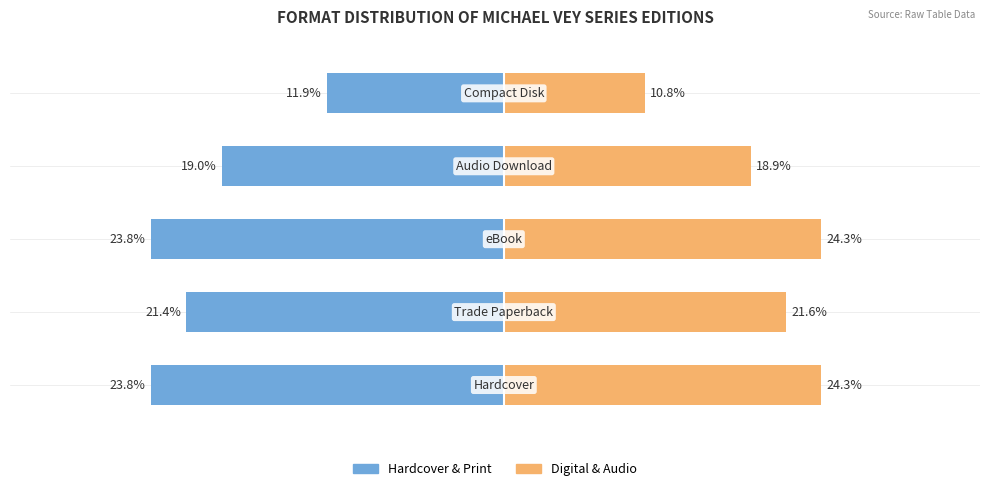

What are all the series names shown in the legend?

Hardcover & Print, Digital & Audio